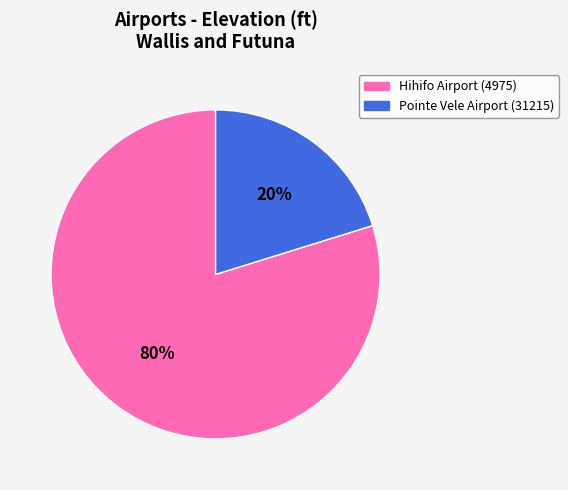

Combined, do Hihifo Airport (4975) and Pointe Vele Airport (31215) account for over 50%?

Yes